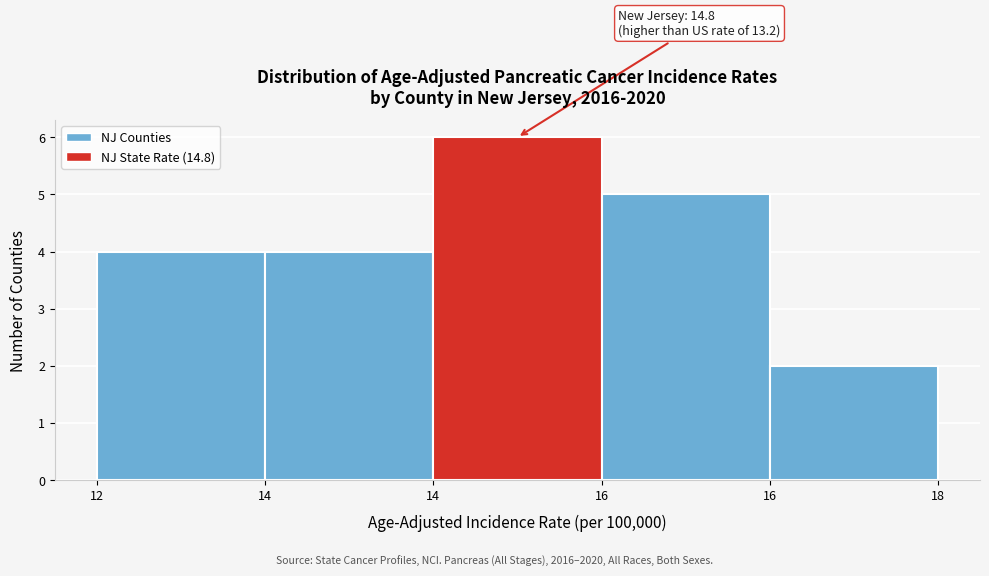

How many distinct data groups are displayed?

1